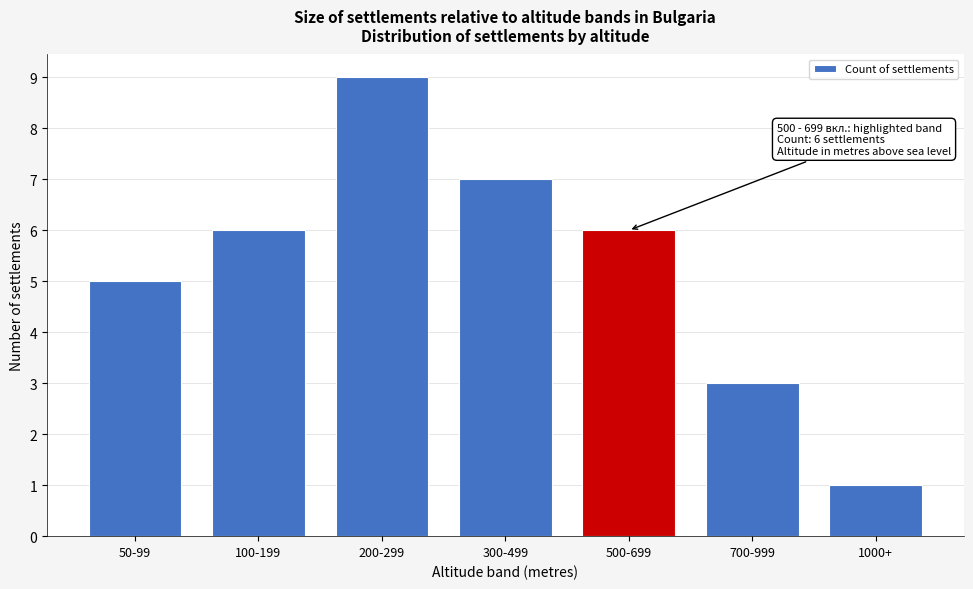

Reading left to right, transcribe all the data shown in this chart.

5	6	9	7	6	3	1